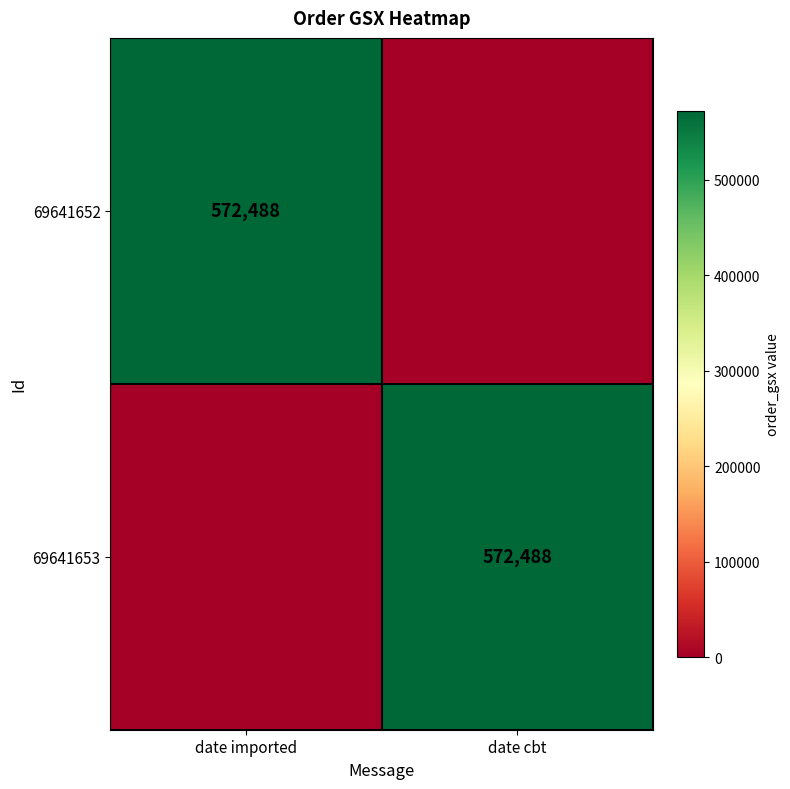

How many categories are shown in the chart?

2